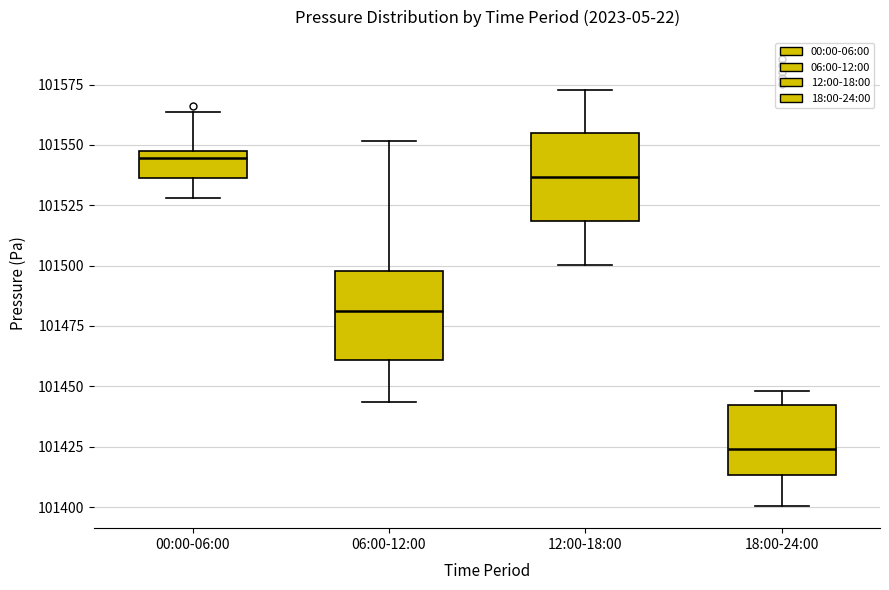

Which box has the lowest median line?

18:00-24:00